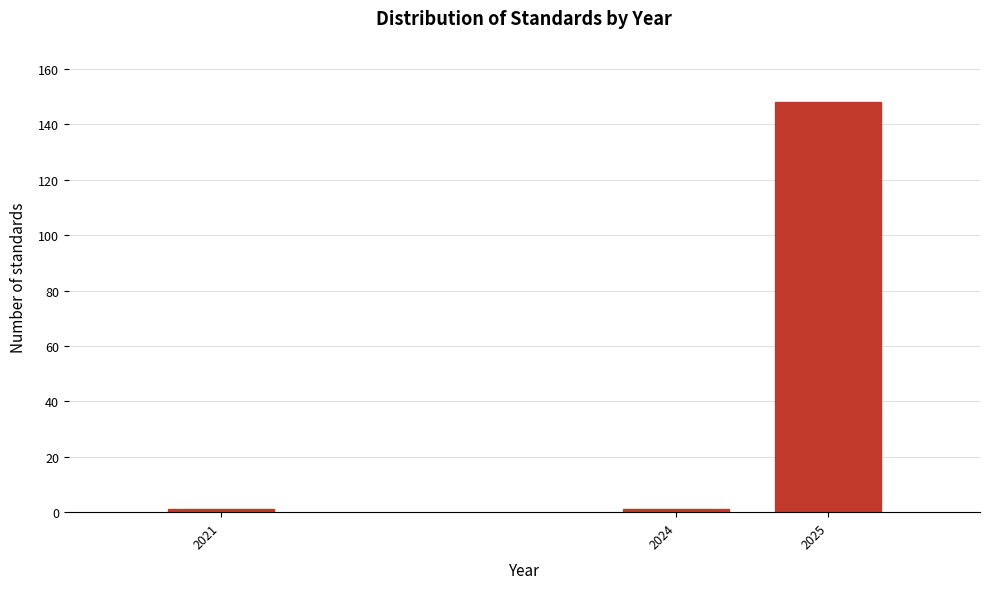

Reading left to right, what are all the values shown in this chart?

1	1	148